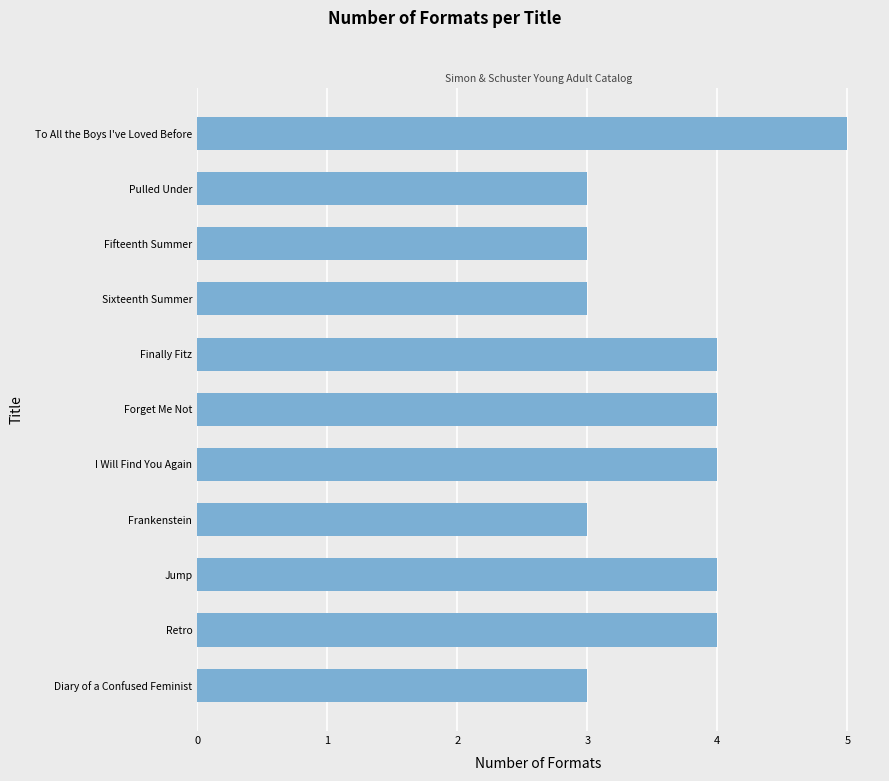

Reading bottom to top, what are all the values shown in this chart?

3	4	4	3	4	4	4	3	3	3	5